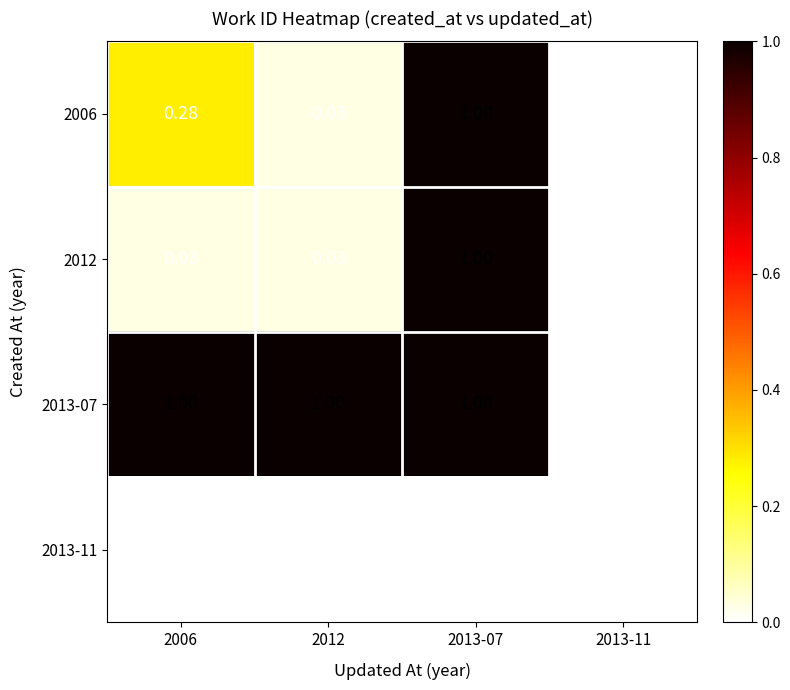

Is the value of 2013-07 at 2006 greater than the value of 2006 at 2006?

Yes